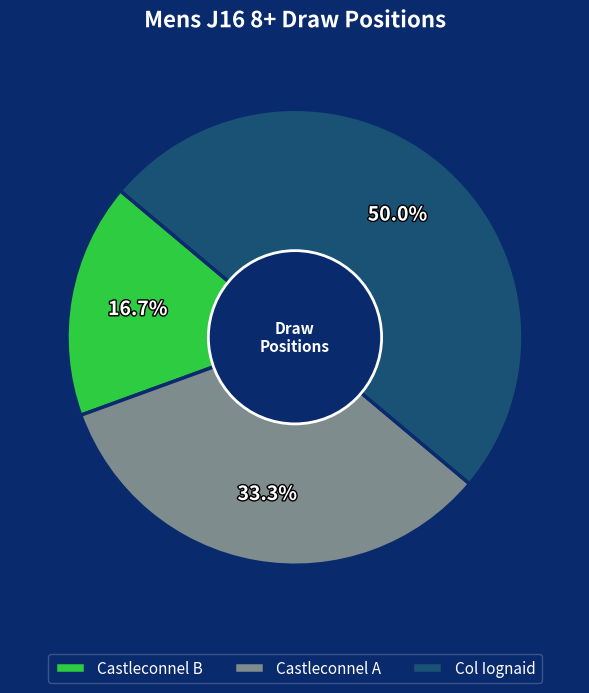

Does Castleconnel A account for over 50% of the chart?

No